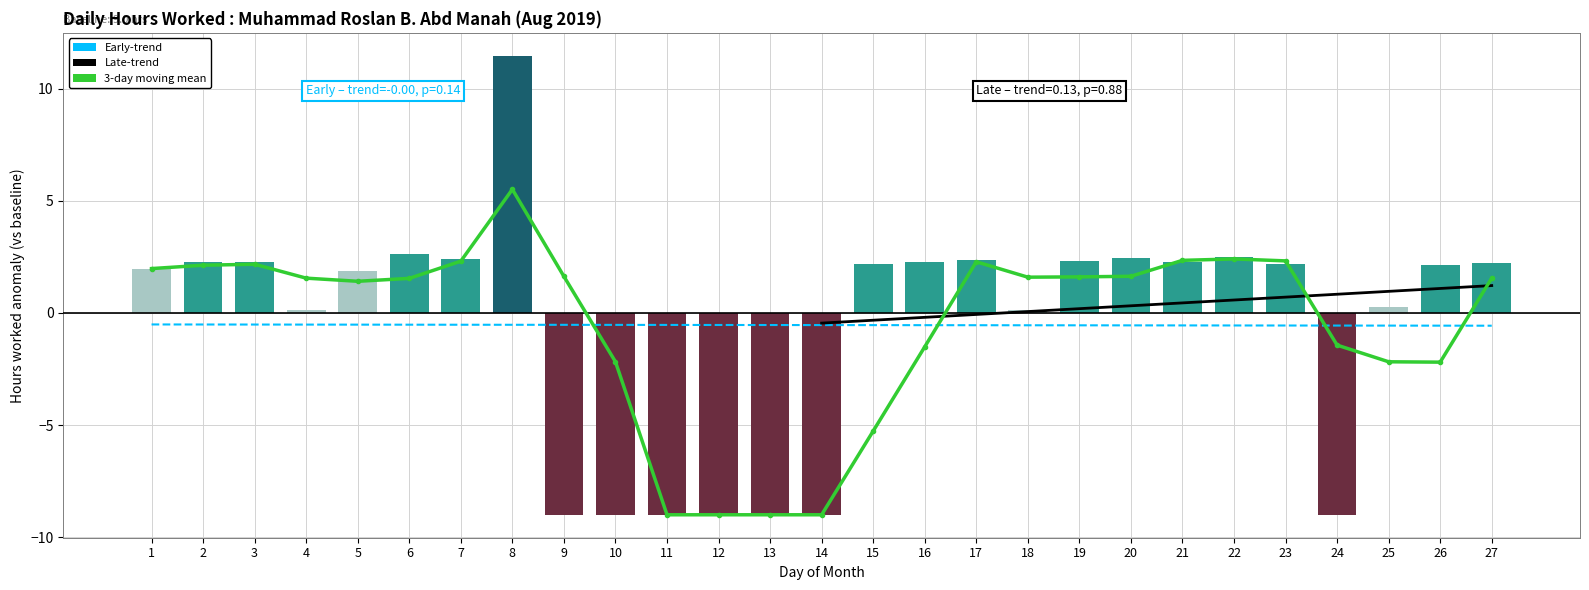

What is the value of the 20th bar from the left?

2.5